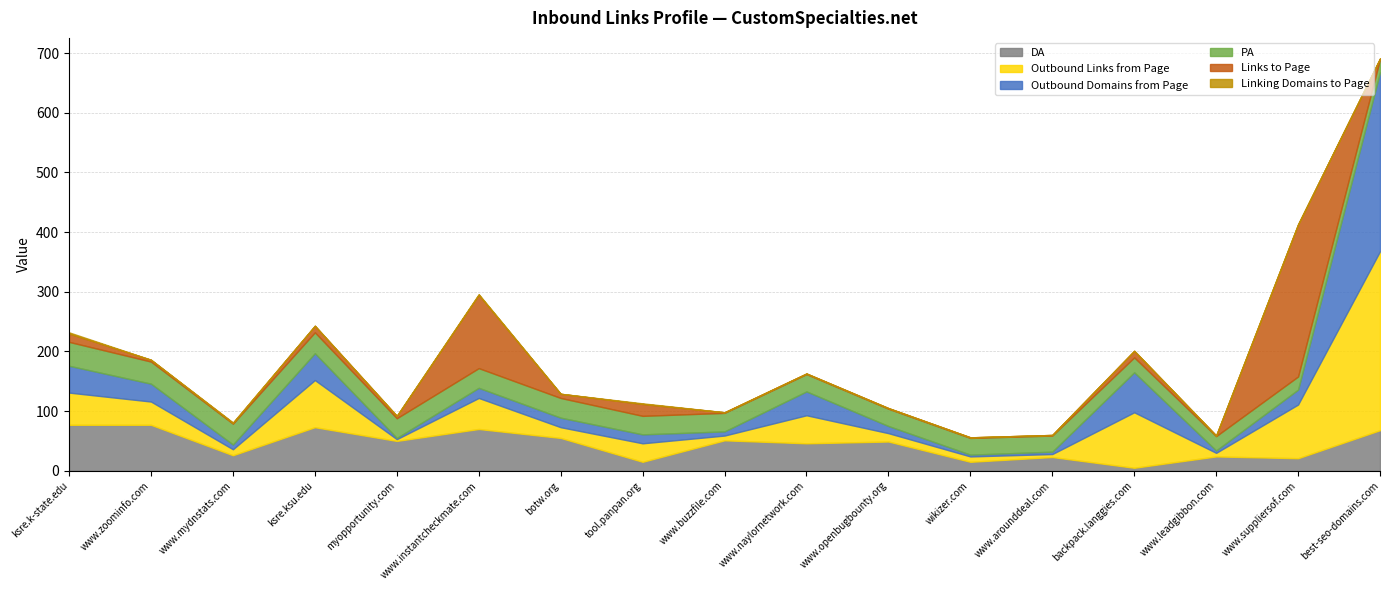

True or false: PA has more than 0 points higher than both neighbors.

False